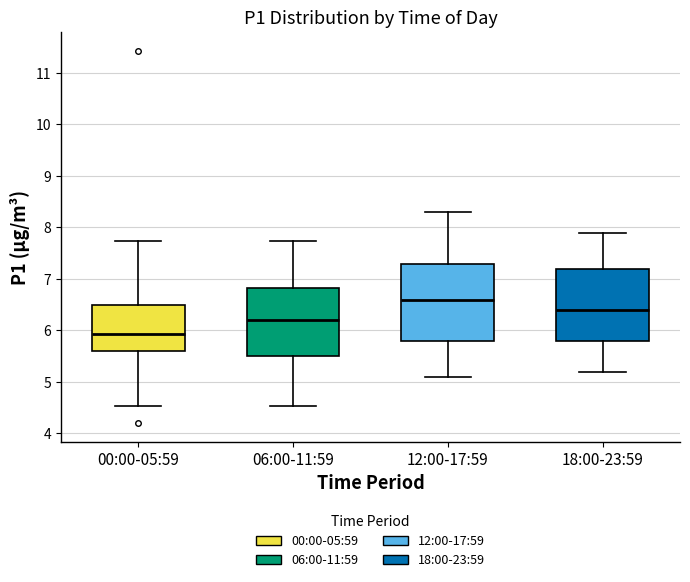

Which box has the lowest median line?

00:00-05:59